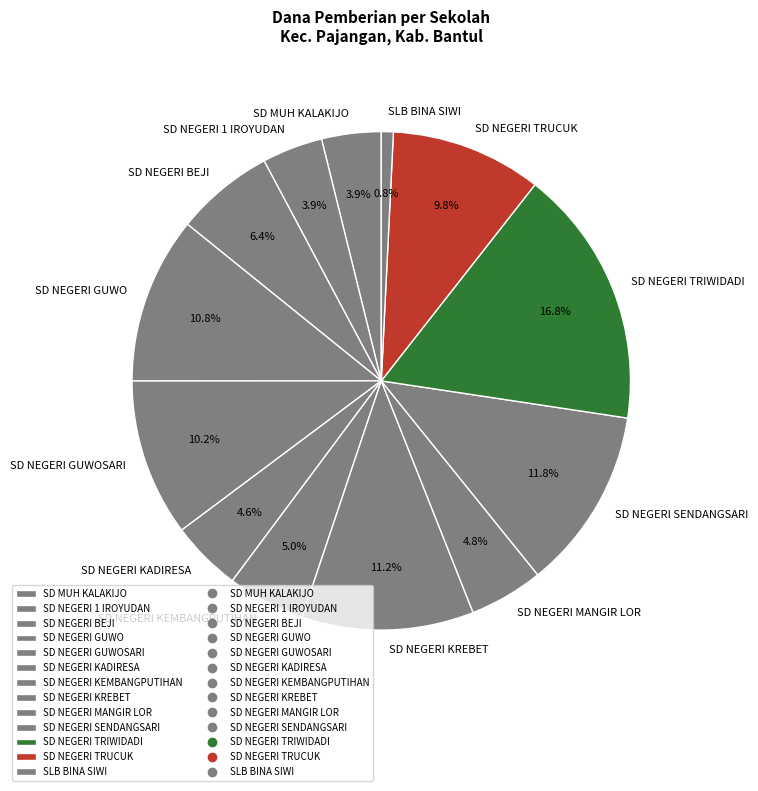

Is SD NEGERI 1 IROYUDAN the majority of the pie?

No